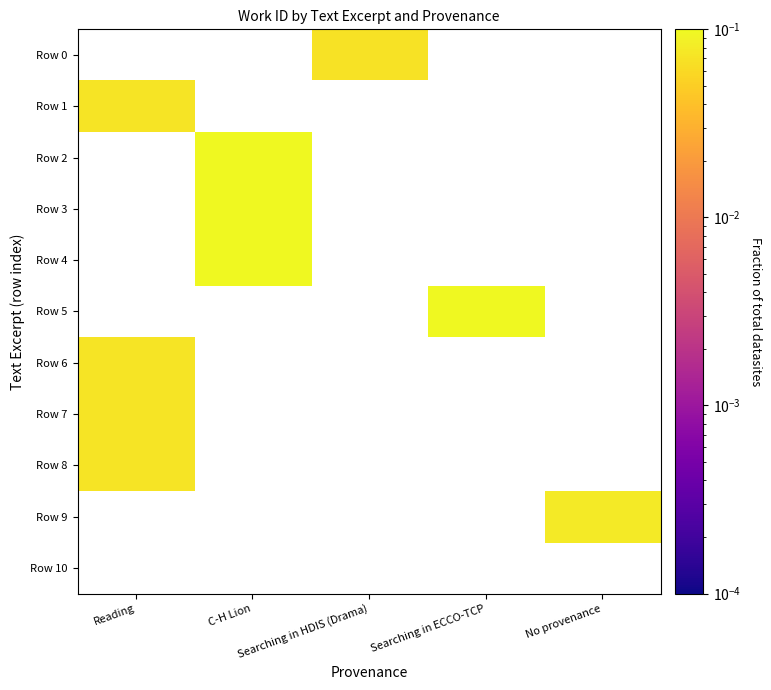

List the series in order of their peak value, highest first.

Row 0, Row 1, Row 2, Row 3, Row 4, Row 5, Row 6, Row 7, Row 8, Row 9, Row 10